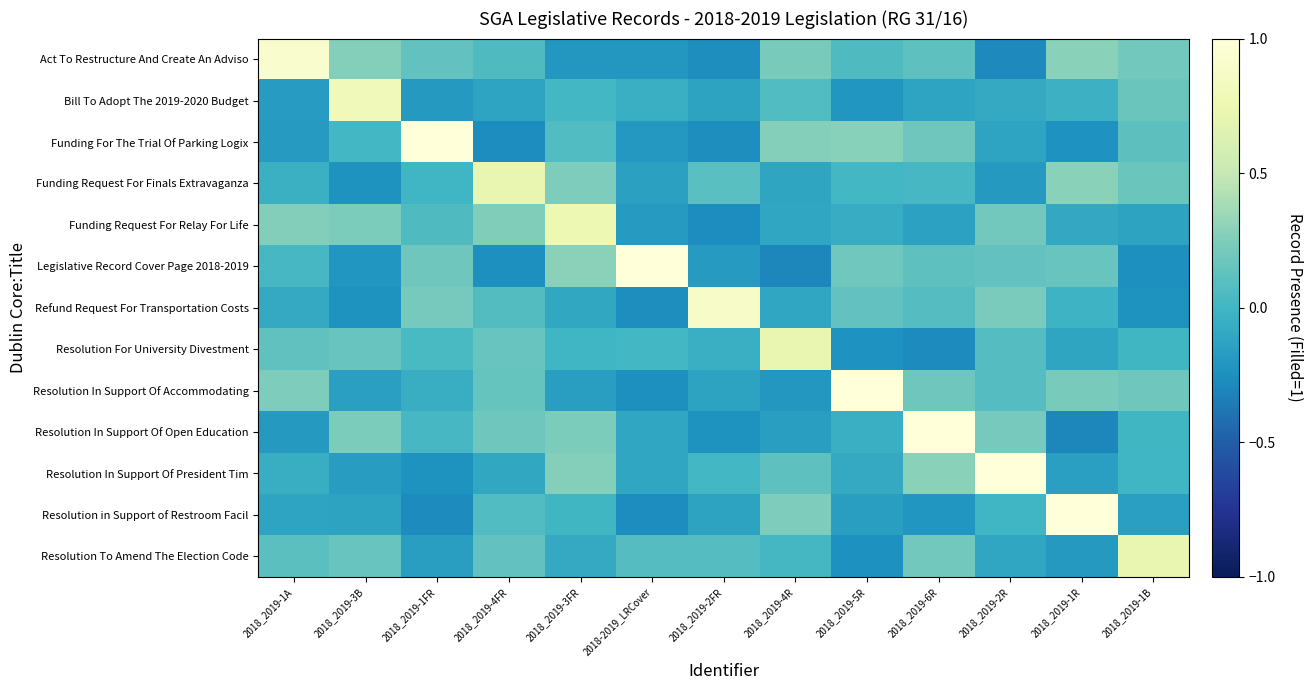

What is the smallest value displayed?

-0.3